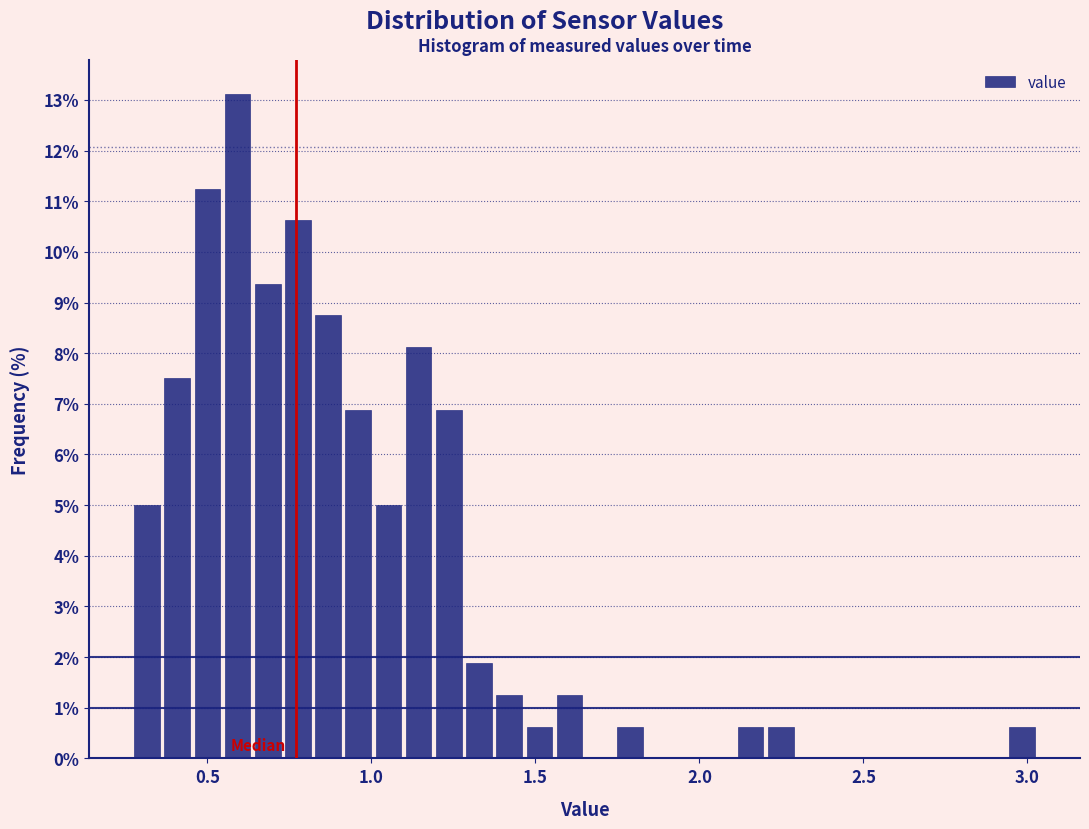

Read against the x-axis, roughly where is the centre of the tallest bar?

0.60